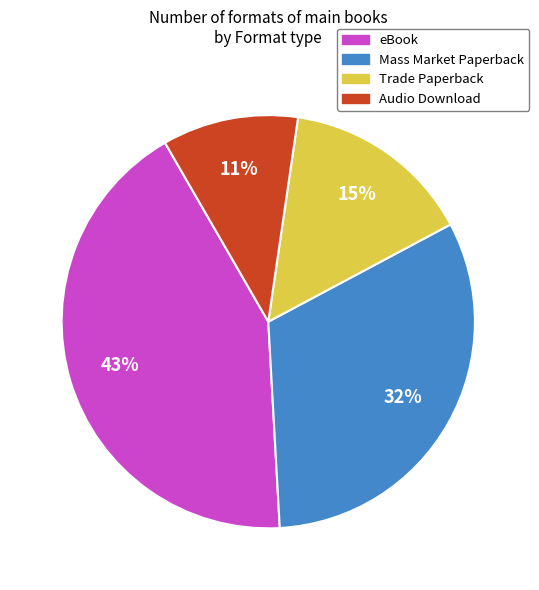

To the nearest percent, what portion does eBook represent?

43%